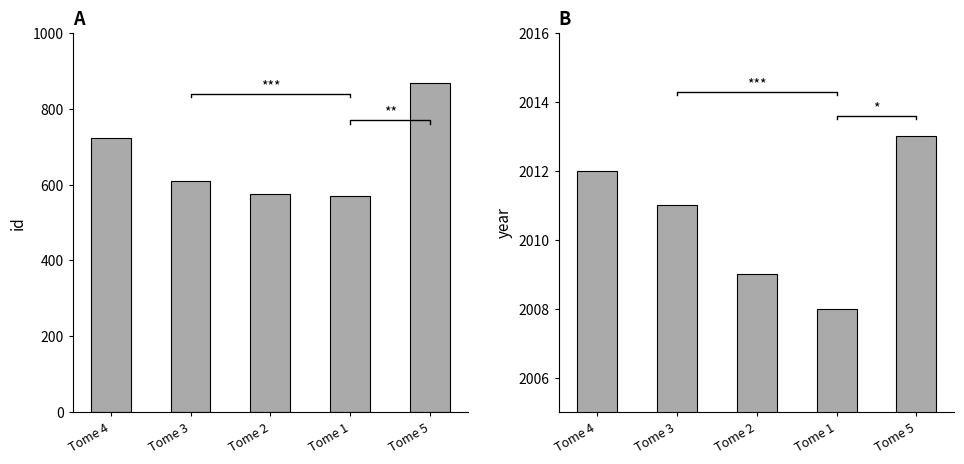

What is the approximate value of id at Tome 1?

569